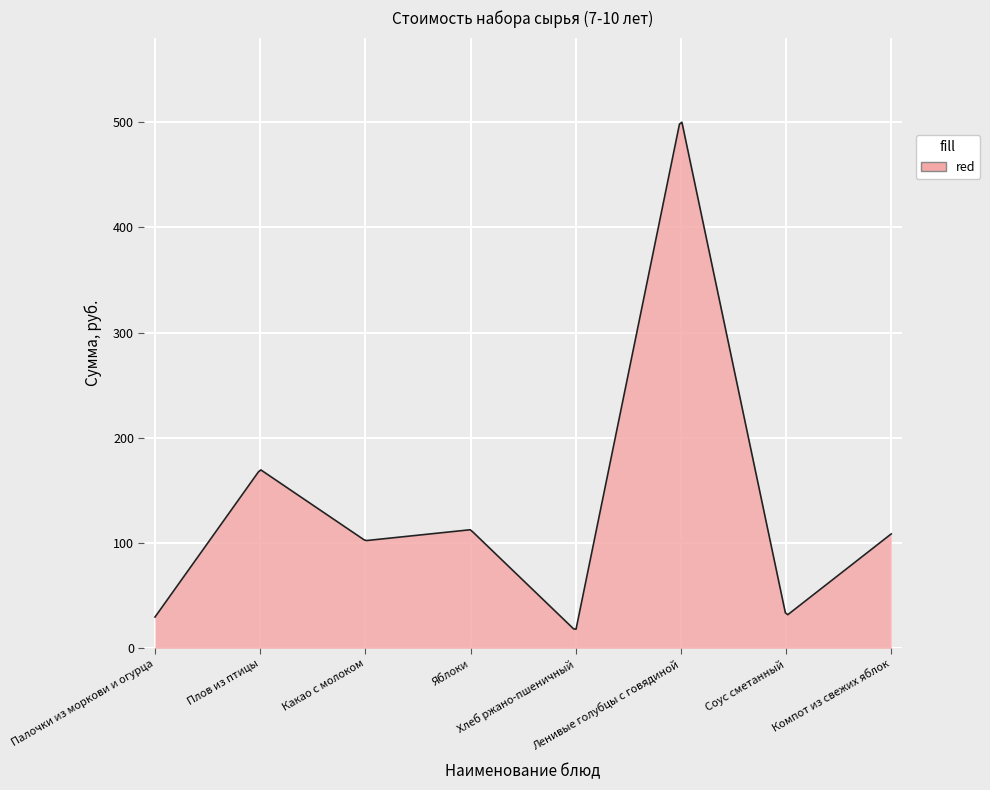

What is the maximum value shown in the chart?

499.9